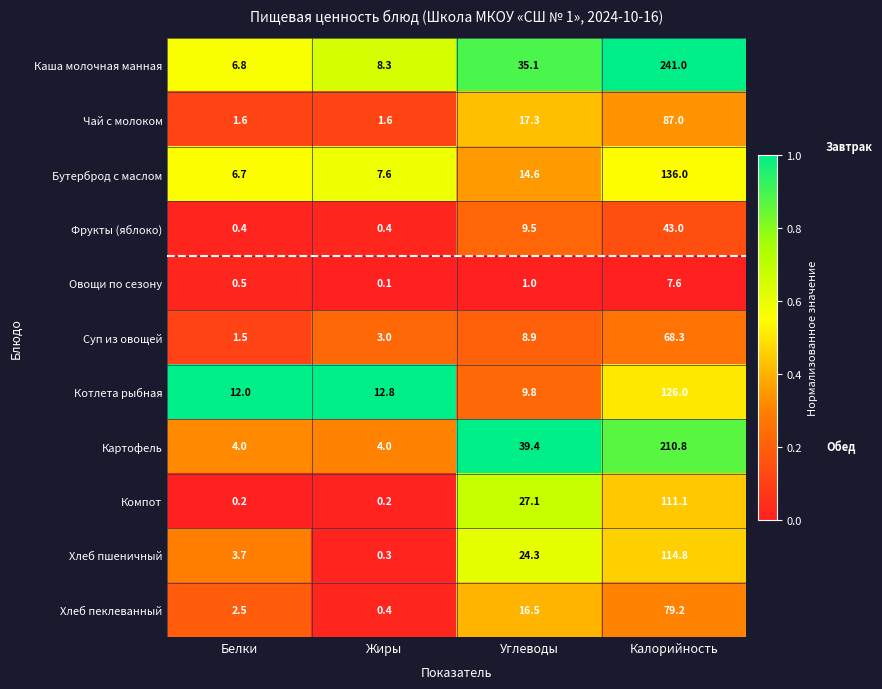

At Калорийность, list the series in order from largest to smallest.

Каша молочная манная, Картофель, Бутерброд с маслом, Котлета рыбная, Хлеб пшеничный, Компот, Чай с молоком, Хлеб пеклеванный, Суп из овощей, Фрукты (яблоко), Овощи по сезону